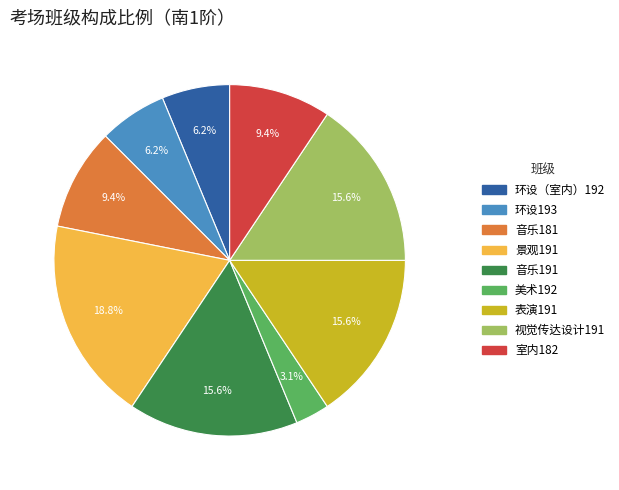

Does any single category account for the majority?

No